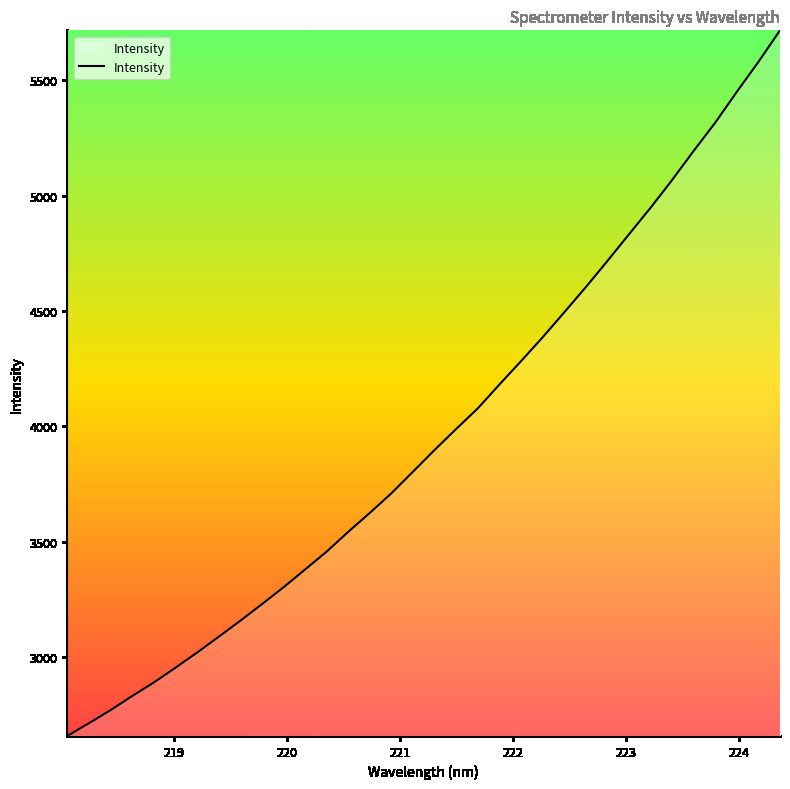

What is the smallest value displayed?

2658.2